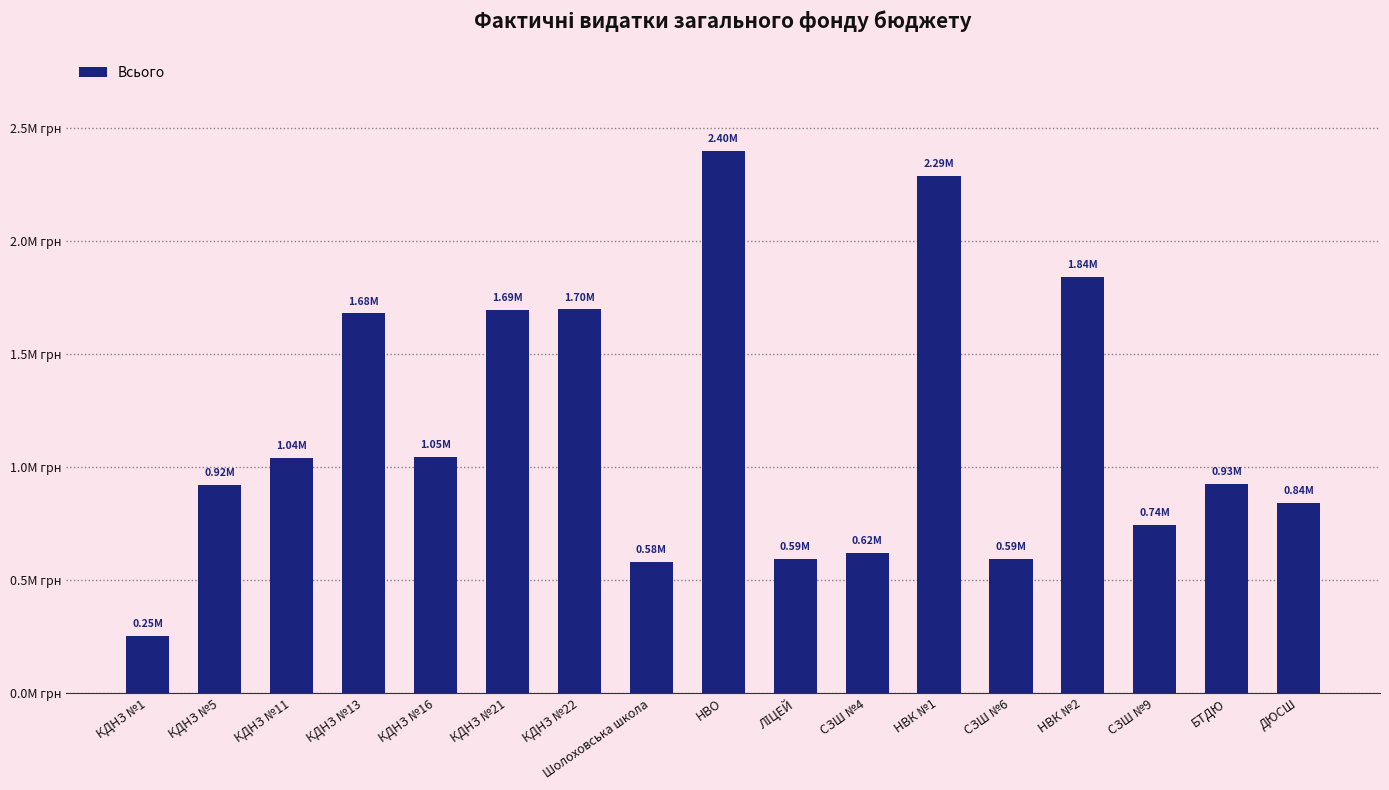

List the labels in order of value, largest first.

НВО, НВК №1, НВК №2, КДНЗ №22, КДНЗ №21, КДНЗ №13, КДНЗ №16, КДНЗ №11, БТДЮ, КДНЗ №5, ДЮСШ, СЗШ №9, СЗШ №4, СЗШ №6, ЛІЦЕЙ, Шолоховська школа, КДНЗ №1